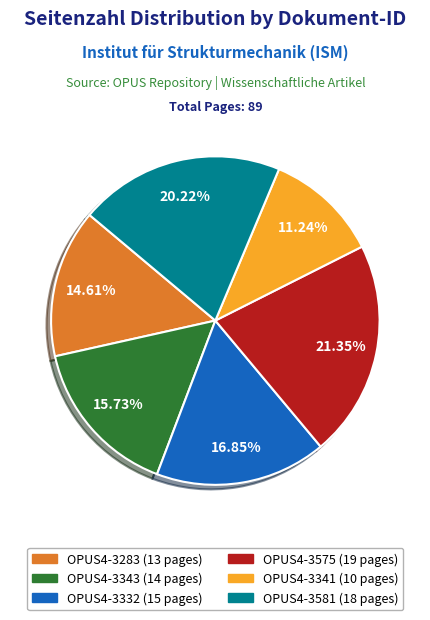

Is the sum of OPUS4-3332 and OPUS4-3575 greater than half?

No